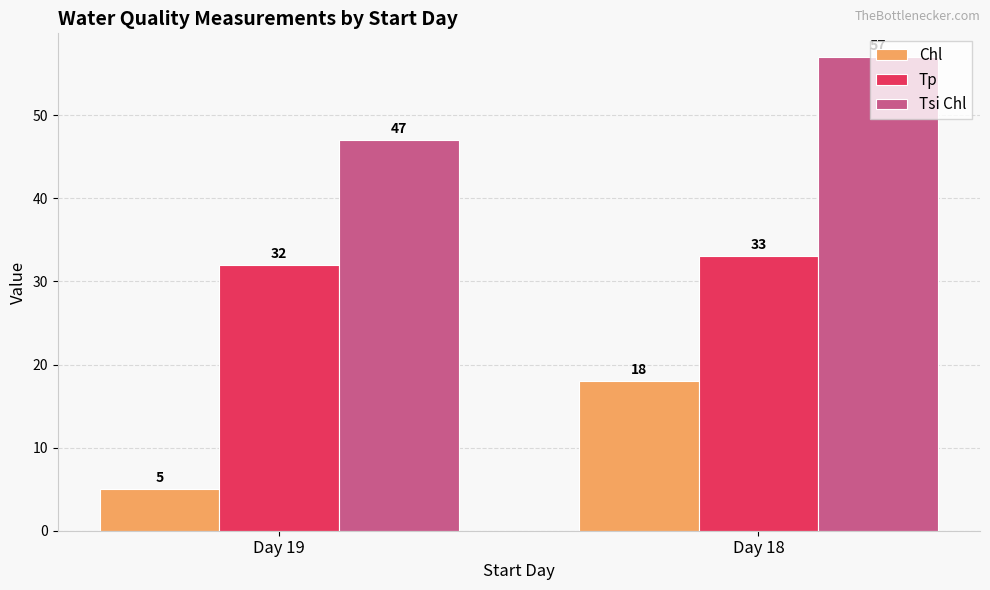

At which category does the chart reach its peak across all series?

Day 18